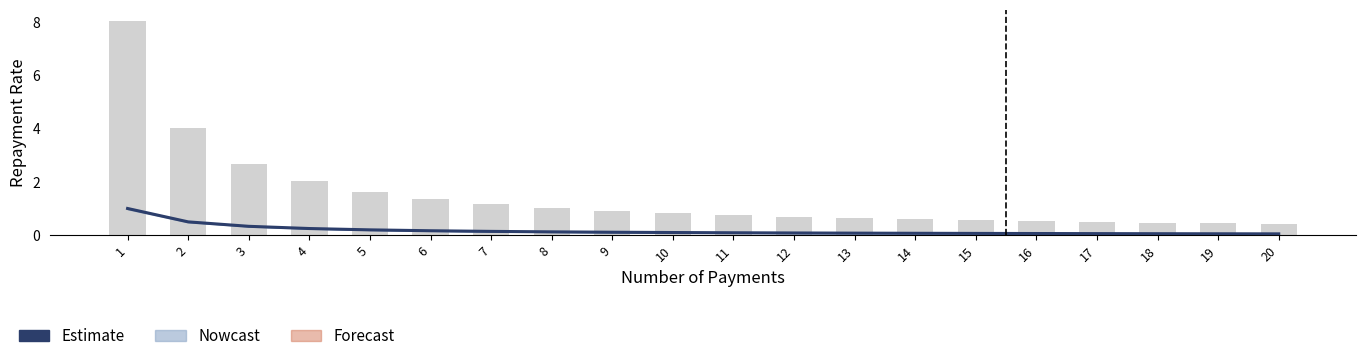

The chart shows a value of 0.2 at 6. True or false?

True